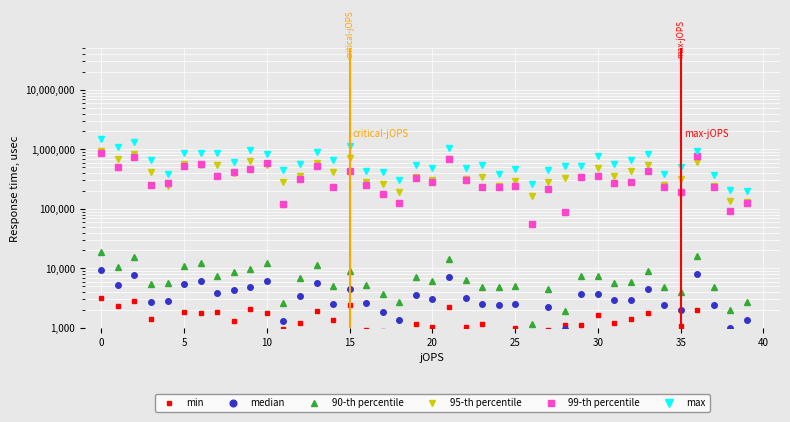

Rank the series at 16 from lowest to highest value.

min, median, 90-th percentile, 99-th percentile, 95-th percentile, max